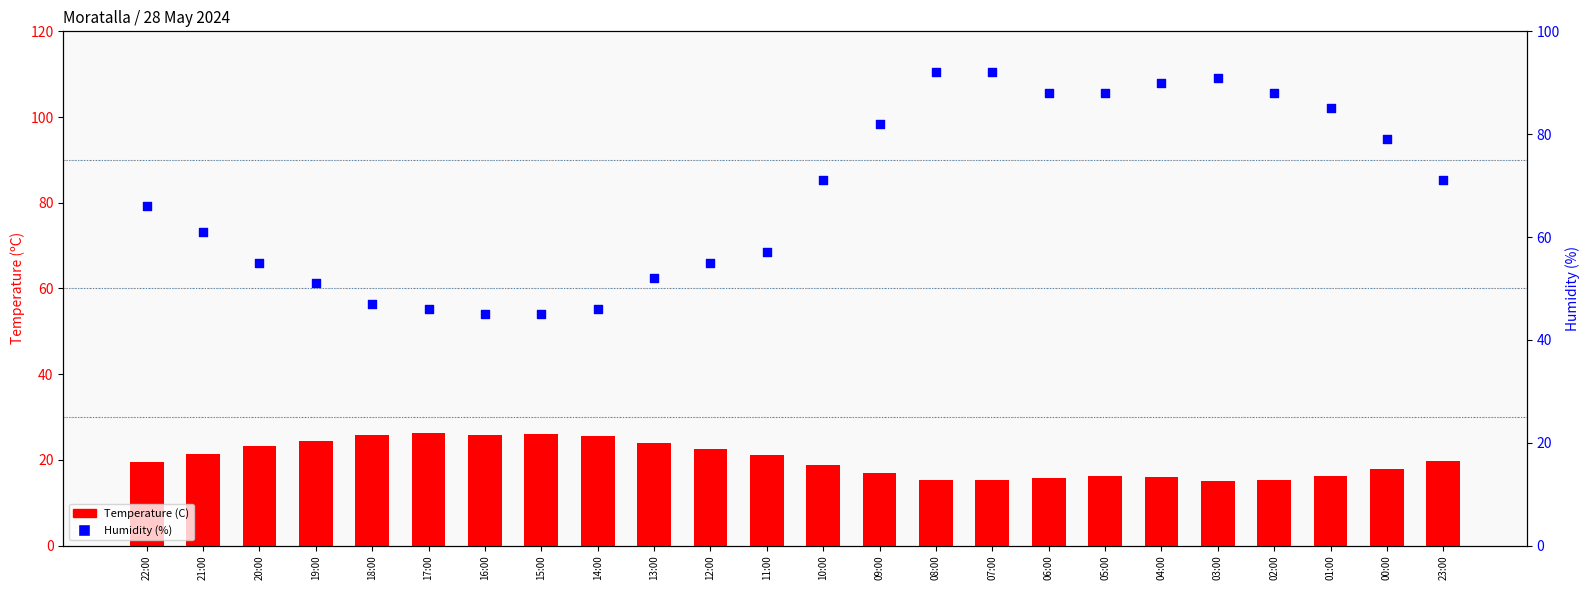

Which series reaches the maximum Y coordinate?

Humidity (%)